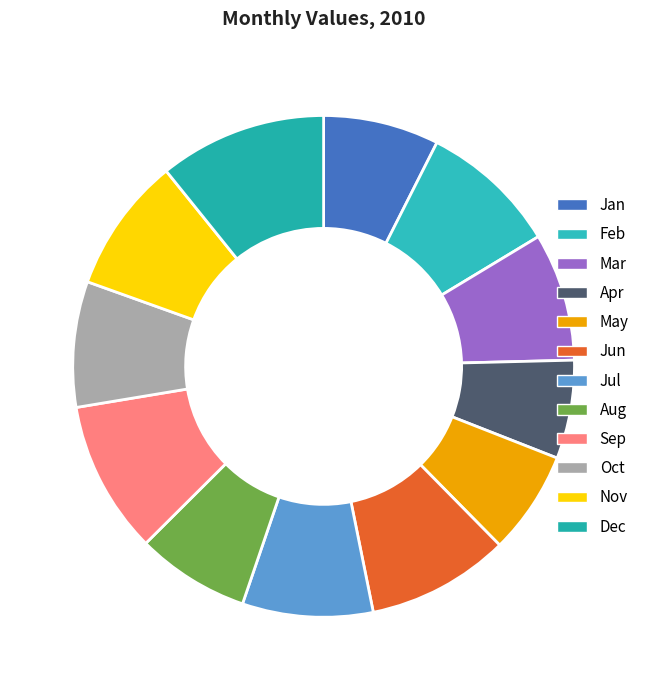

To the nearest percent, what is the average slice percentage?

8%